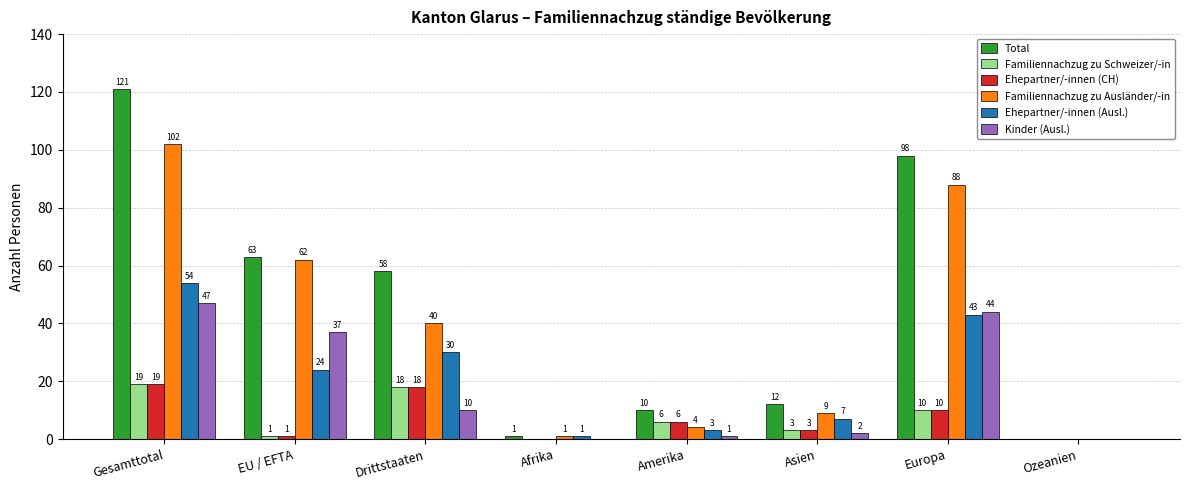

At which category is the sum across all series the highest?

Gesamttotal